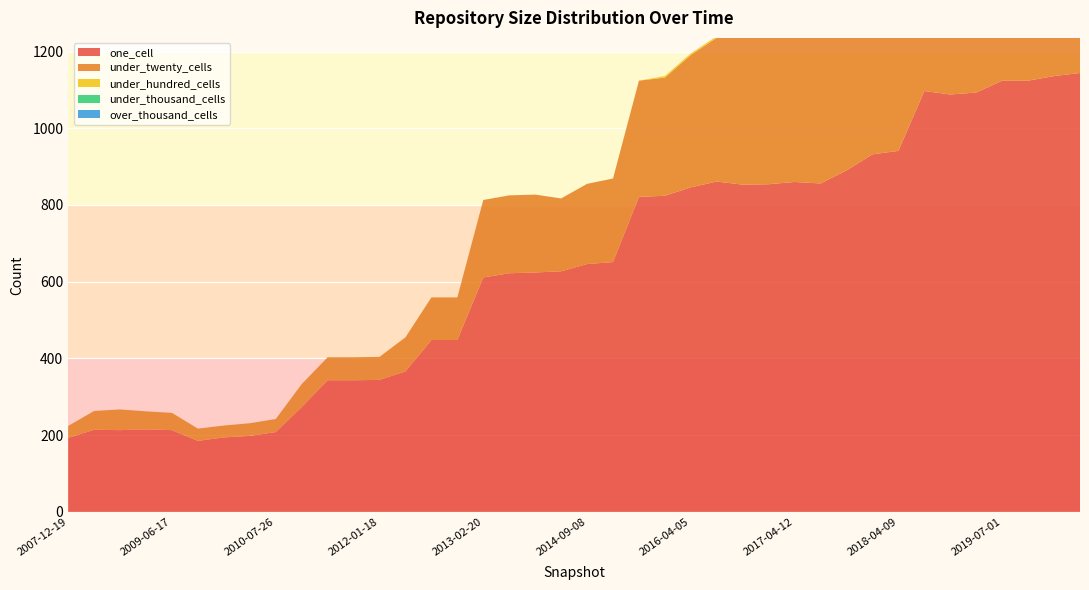

Reading right to left, transcribe all the data shown in this chart.

one_cell: 2020-04-01=1144	2020-01-01=1136	2019-10-09=1124	2019-07-01=1124	2019-04-06=1093	2019-01-01=1088	2018-09-28=1097	2018-04-09=941	2017-12-22=932	2017-10-12=890	2017-07-24=856	2017-04-12=860	2016-12-27=854	2016-10-07=853	2016-07-04=861	2016-04-05=846	2016-01-04=824	2015-10-01=821	2015-04-09=651	2014-09-08=646	2014-03-28=627	2013-09-10=624	2013-05-21=622	2013-02-20=611	2012-12-11=448	2012-10-31=448	2012-07-13=366	2012-01-18=344	2011-09-05=343	2011-06-10=343	2010-11-17=273	2010-07-26=208	2010-04-01=198	2009-12-16=194	2009-09-25=185	2009-06-17=213	2009-04-06=215	2008-10-10=213	2008-04-01=214	2007-12-19=193
under_twenty_cells: 2020-04-01=859	2020-01-01=853	2019-10-09=847	2019-07-01=835	2019-04-06=826	2019-01-01=823	2018-09-28=831	2018-04-09=576	2017-12-22=570	2017-10-12=546	2017-07-24=530	2017-04-12=530	2016-12-27=521	2016-10-07=516	2016-07-04=375	2016-04-05=345	2016-01-04=308	2015-10-01=303	2015-04-09=218	2014-09-08=209	2014-03-28=190	2013-09-10=203	2013-05-21=203	2013-02-20=202	2012-12-11=111	2012-10-31=111	2012-07-13=89	2012-01-18=60	2011-09-05=60	2011-06-10=60	2010-11-17=60	2010-07-26=34	2010-04-01=33	2009-12-16=31	2009-09-25=32	2009-06-17=45	2009-04-06=47	2008-10-10=54	2008-04-01=49	2007-12-19=31
under_hundred_cells: 2020-04-01=5	2020-01-01=5	2019-10-09=5	2019-07-01=5	2019-04-06=5	2019-01-01=5	2018-09-28=5	2018-04-09=5	2017-12-22=5	2017-10-12=4	2017-07-24=4	2017-04-12=4	2016-12-27=4	2016-10-07=4	2016-07-04=4	2016-04-05=4	2016-01-04=4	2015-10-01=0	2015-04-09=0	2014-09-08=0	2014-03-28=0	2013-09-10=0	2013-05-21=0	2013-02-20=0	2012-12-11=0	2012-10-31=0	2012-07-13=0	2012-01-18=0	2011-09-05=0	2011-06-10=0	2010-11-17=0	2010-07-26=0	2010-04-01=0	2009-12-16=0	2009-09-25=0	2009-06-17=0	2009-04-06=0	2008-10-10=0	2008-04-01=0	2007-12-19=0
under_thousand_cells: 2020-04-01=0	2020-01-01=0	2019-10-09=0	2019-07-01=0	2019-04-06=0	2019-01-01=0	2018-09-28=0	2018-04-09=0	2017-12-22=0	2017-10-12=0	2017-07-24=0	2017-04-12=0	2016-12-27=0	2016-10-07=0	2016-07-04=0	2016-04-05=0	2016-01-04=0	2015-10-01=0	2015-04-09=0	2014-09-08=0	2014-03-28=0	2013-09-10=0	2013-05-21=0	2013-02-20=0	2012-12-11=0	2012-10-31=0	2012-07-13=0	2012-01-18=0	2011-09-05=0	2011-06-10=0	2010-11-17=0	2010-07-26=0	2010-04-01=0	2009-12-16=0	2009-09-25=0	2009-06-17=0	2009-04-06=0	2008-10-10=0	2008-04-01=0	2007-12-19=0
over_thousand_cells: 2020-04-01=0	2020-01-01=0	2019-10-09=0	2019-07-01=0	2019-04-06=0	2019-01-01=0	2018-09-28=0	2018-04-09=0	2017-12-22=0	2017-10-12=0	2017-07-24=0	2017-04-12=0	2016-12-27=0	2016-10-07=0	2016-07-04=0	2016-04-05=0	2016-01-04=0	2015-10-01=0	2015-04-09=0	2014-09-08=0	2014-03-28=0	2013-09-10=0	2013-05-21=0	2013-02-20=0	2012-12-11=0	2012-10-31=0	2012-07-13=0	2012-01-18=0	2011-09-05=0	2011-06-10=0	2010-11-17=0	2010-07-26=0	2010-04-01=0	2009-12-16=0	2009-09-25=0	2009-06-17=0	2009-04-06=0	2008-10-10=0	2008-04-01=0	2007-12-19=0